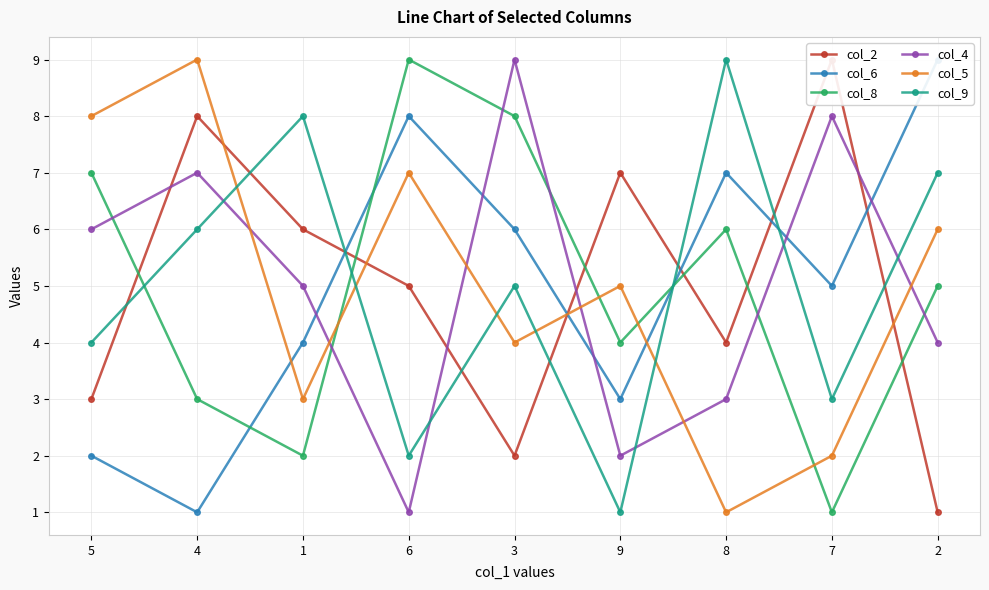

What is the difference between the col_4 values at 8 and 7?

5